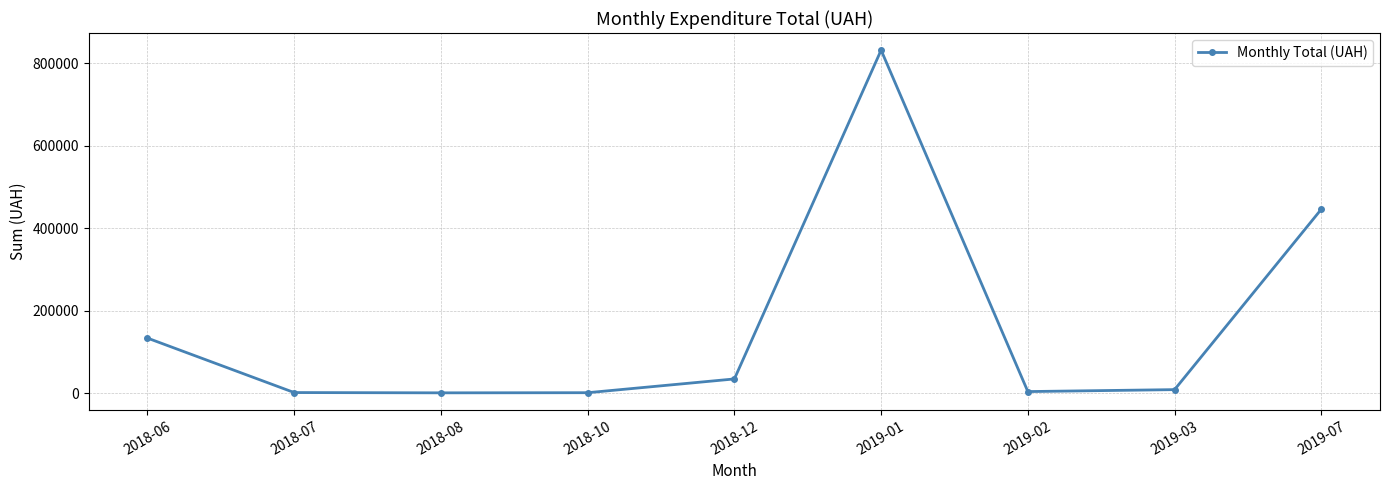

How many values are below 8773?

4